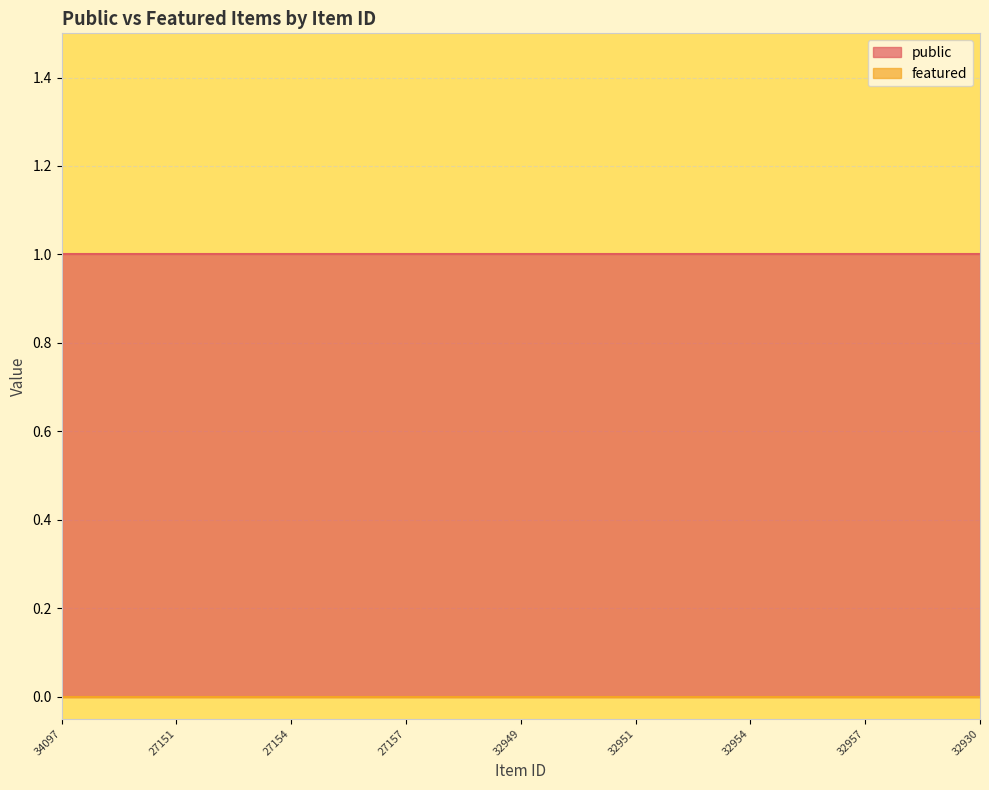

Which series has the largest total across all categories?

public